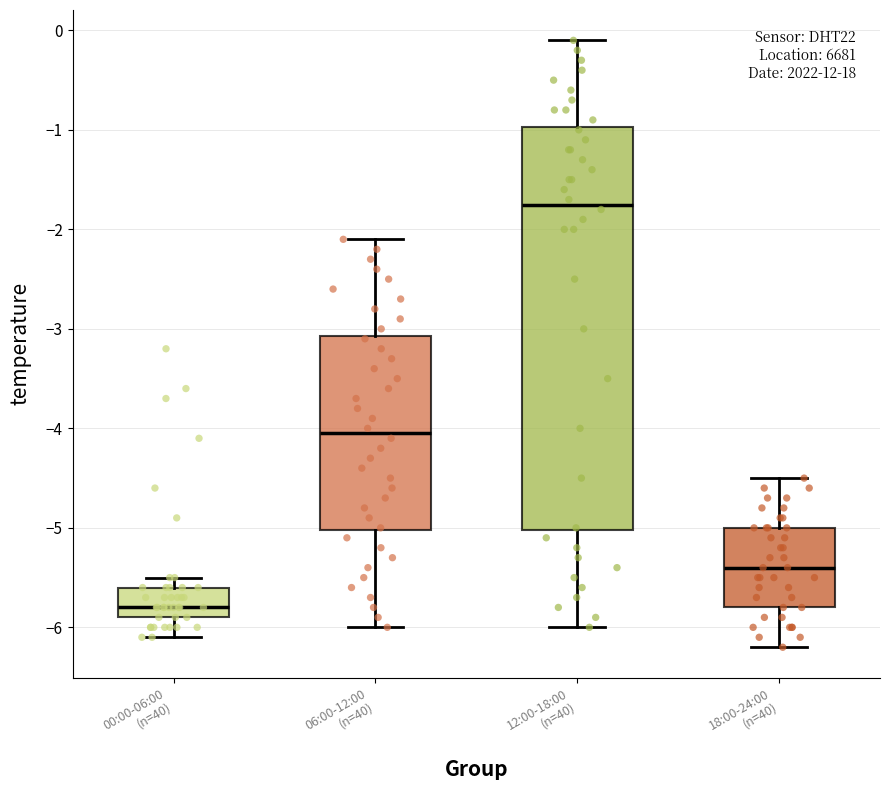

Comparing the boxes themselves (not the whiskers), which one is the tallest?

12:00-18:00 (n=40)